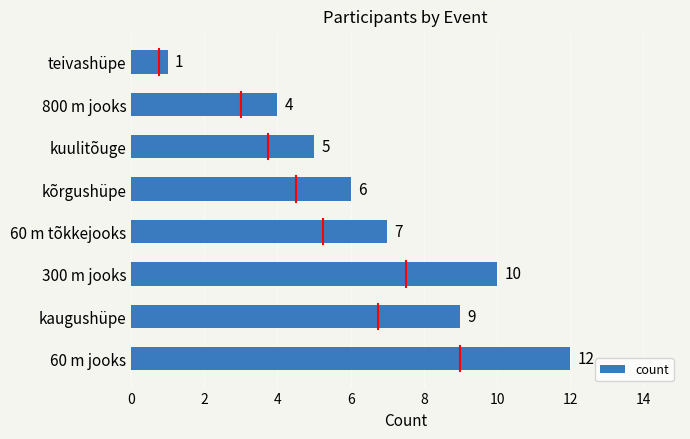

Read the value at 800 m jooks, to the nearest 5.

5